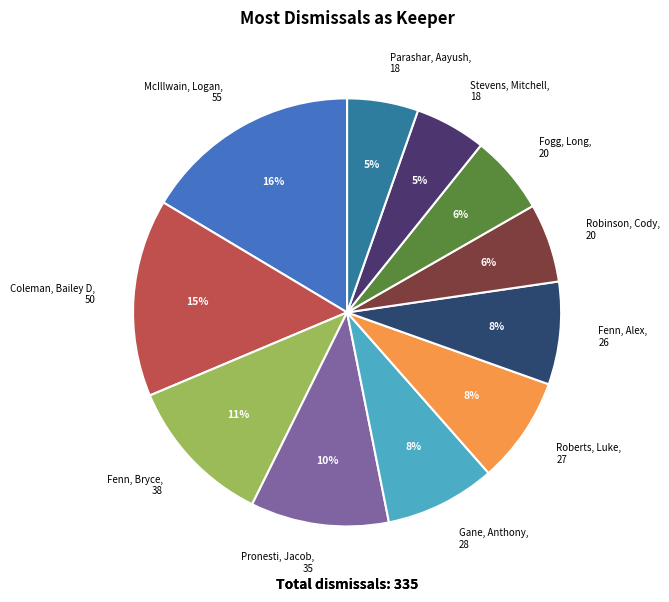

Count the number of slices in the pie.

11